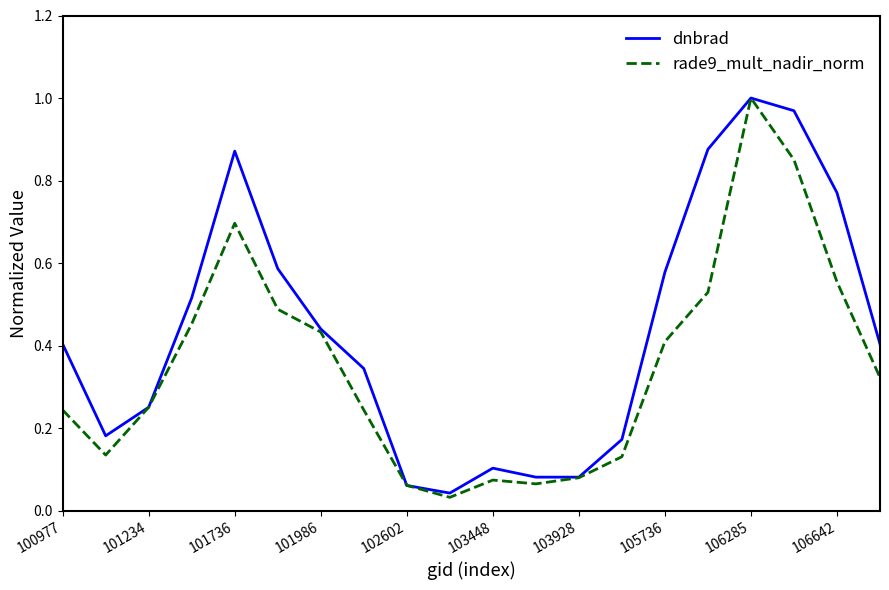

Which series has the largest total across all categories?

dnbrad